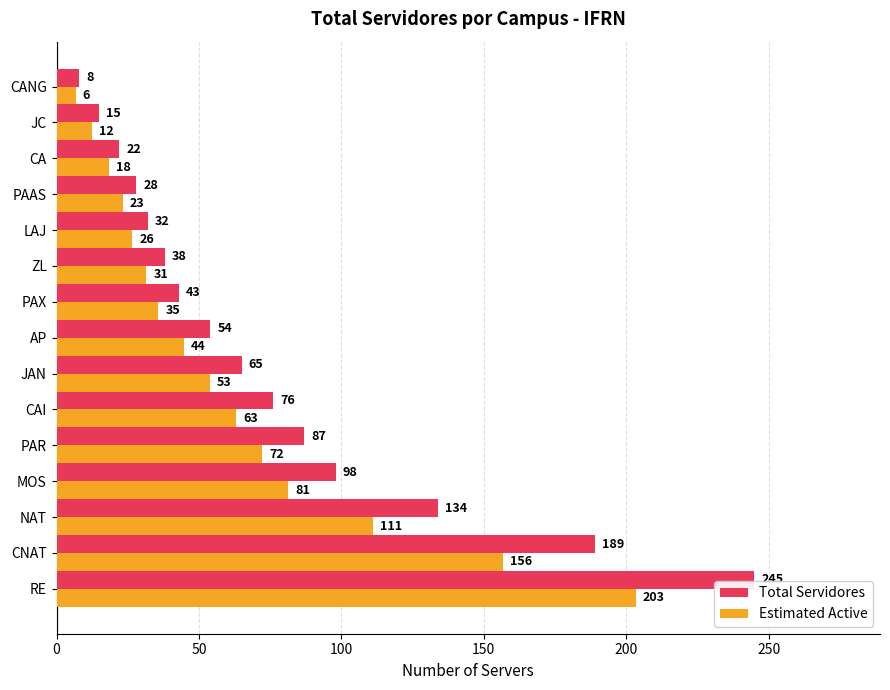

Which series changed the most between CAI and CA?

Total Servidores